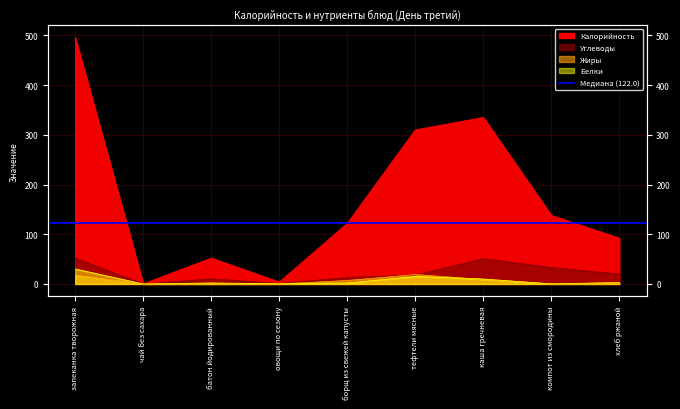

What is the label of the 8th point from the right?

чай без сахара